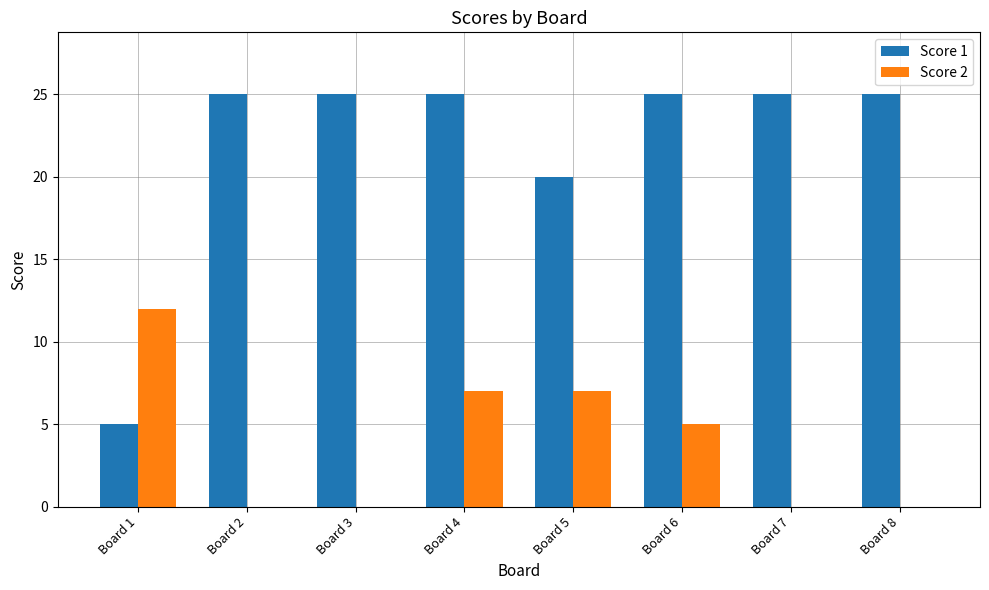

Which series has the largest total across all categories?

Score 1